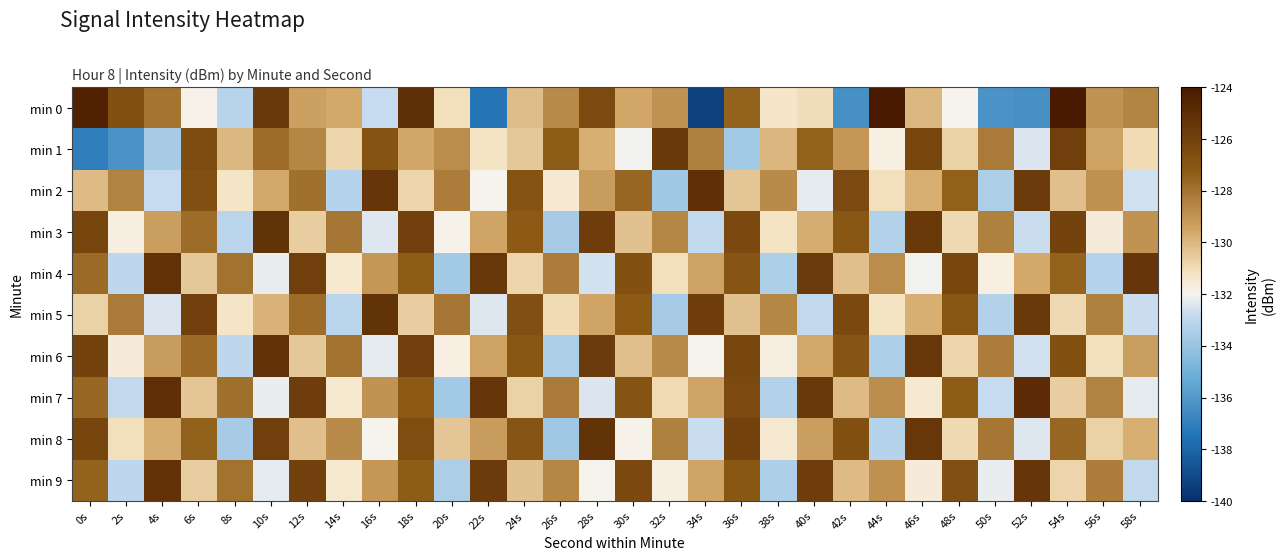

Reading left to right, extract all data points from this chart.

min 0: 0s=-124.4	2s=-126.8	4s=-128.1	6s=-131.9	8s=-133.2	10s=-125.7	12s=-129.4	14s=-129.6	16s=-132.8	18s=-125.0	20s=-131.1	22s=-137.4	24s=-130.2	26s=-128.7	28s=-126.5	30s=-129.5	32s=-128.9	34s=-139.4	36s=-127.5	38s=-131.3	40s=-131.0	42s=-136.4	44s=-124.0	46s=-130.0	48s=-131.9	50s=-136.2	52s=-136.3	54s=-124.0	56s=-129.0	58s=-128.5
min 1: 0s=-137.0	2s=-136.2	4s=-133.6	6s=-126.5	8s=-130.1	10s=-127.8	12s=-128.6	14s=-130.8	16s=-126.9	18s=-129.5	20s=-128.8	22s=-131.2	24s=-130.5	26s=-127.3	28s=-129.8	30s=-132.1	32s=-125.6	34s=-128.4	36s=-133.7	38s=-130.0	40s=-127.5	42s=-129.1	44s=-131.8	46s=-126.3	48s=-130.7	50s=-128.2	52s=-132.5	54s=-125.9	56s=-129.4	58s=-131.0
min 2: 0s=-130.1	2s=-128.5	4s=-132.8	6s=-126.7	8s=-131.3	10s=-129.6	12s=-127.9	14s=-133.2	16s=-125.4	18s=-130.8	20s=-128.3	22s=-132.0	24s=-126.9	26s=-131.5	28s=-129.2	30s=-127.6	32s=-133.8	34s=-125.1	36s=-130.4	38s=-128.7	40s=-132.3	42s=-126.5	44s=-131.1	46s=-129.8	48s=-127.4	50s=-133.5	52s=-125.7	54s=-130.2	56s=-128.9	58s=-132.6
min 3: 0s=-126.2	2s=-131.7	4s=-129.3	6s=-127.8	8s=-133.1	10s=-125.3	12s=-130.6	14s=-128.1	16s=-132.4	18s=-126.0	20s=-131.9	22s=-129.5	24s=-127.2	26s=-133.6	28s=-125.8	30s=-130.3	32s=-128.6	34s=-132.9	36s=-126.4	38s=-131.2	40s=-129.7	42s=-127.1	44s=-133.3	46s=-125.6	48s=-130.9	50s=-128.4	52s=-132.7	54s=-126.1	56s=-131.6	58s=-129.0
min 4: 0s=-127.7	2s=-133.0	4s=-125.2	6s=-130.5	8s=-128.0	10s=-132.2	12s=-125.9	14s=-131.4	16s=-129.1	18s=-127.3	20s=-133.7	22s=-125.5	24s=-130.8	26s=-128.3	28s=-132.6	30s=-126.8	32s=-131.1	34s=-129.4	36s=-127.0	38s=-133.4	40s=-125.7	42s=-130.2	44s=-128.8	46s=-132.1	48s=-126.3	50s=-131.8	52s=-129.6	54s=-127.5	56s=-133.2	58s=-125.4
min 5: 0s=-130.7	2s=-128.2	4s=-132.5	6s=-126.0	8s=-131.3	10s=-129.9	12s=-127.8	14s=-133.1	16s=-125.3	18s=-130.6	20s=-128.1	22s=-132.4	24s=-126.7	26s=-131.0	28s=-129.5	30s=-127.2	32s=-133.6	34s=-125.8	36s=-130.3	38s=-128.6	40s=-132.9	42s=-126.4	44s=-131.2	46s=-129.8	48s=-127.1	50s=-133.3	52s=-125.6	54s=-130.9	56s=-128.4	58s=-132.7
min 6: 0s=-126.1	2s=-131.6	4s=-129.2	6s=-127.7	8s=-133.0	10s=-125.2	12s=-130.5	14s=-128.0	16s=-132.3	18s=-125.9	20s=-131.8	22s=-129.4	24s=-127.1	26s=-133.5	28s=-125.7	30s=-130.2	32s=-128.7	34s=-132.0	36s=-126.3	38s=-131.7	40s=-129.6	42s=-127.0	44s=-133.4	46s=-125.5	48s=-130.8	50s=-128.3	52s=-132.6	54s=-126.8	56s=-131.1	58s=-129.3
min 7: 0s=-127.6	2s=-132.9	4s=-125.1	6s=-130.4	8s=-127.9	10s=-132.2	12s=-125.8	14s=-131.4	16s=-129.0	18s=-127.2	20s=-133.7	22s=-125.4	24s=-130.7	26s=-128.2	28s=-132.5	30s=-126.9	32s=-131.0	34s=-129.5	36s=-126.5	38s=-133.3	40s=-125.6	42s=-130.1	44s=-128.8	46s=-131.5	48s=-127.3	50s=-132.8	52s=-125.0	54s=-130.6	56s=-128.5	58s=-132.3
min 8: 0s=-126.2	2s=-131.1	4s=-129.7	6s=-127.4	8s=-133.6	10s=-125.9	12s=-130.2	14s=-128.7	16s=-132.0	18s=-126.6	20s=-130.4	22s=-129.2	24s=-127.0	26s=-133.8	28s=-125.3	30s=-131.9	32s=-128.4	34s=-132.7	36s=-126.1	38s=-131.5	40s=-129.3	42s=-126.8	44s=-133.2	46s=-125.5	48s=-130.9	50s=-128.1	52s=-132.4	54s=-127.6	56s=-130.7	58s=-129.8
min 9: 0s=-127.5	2s=-133.0	4s=-125.2	6s=-130.6	8s=-128.0	10s=-132.3	12s=-126.0	14s=-131.4	16s=-129.1	18s=-127.3	20s=-133.5	22s=-125.7	24s=-130.3	26s=-128.6	28s=-132.0	30s=-126.4	32s=-131.7	34s=-129.5	36s=-127.1	38s=-133.4	40s=-125.8	42s=-130.1	44s=-128.9	46s=-131.6	48s=-126.7	50s=-132.2	52s=-125.4	54s=-130.8	56s=-128.3	58s=-132.9